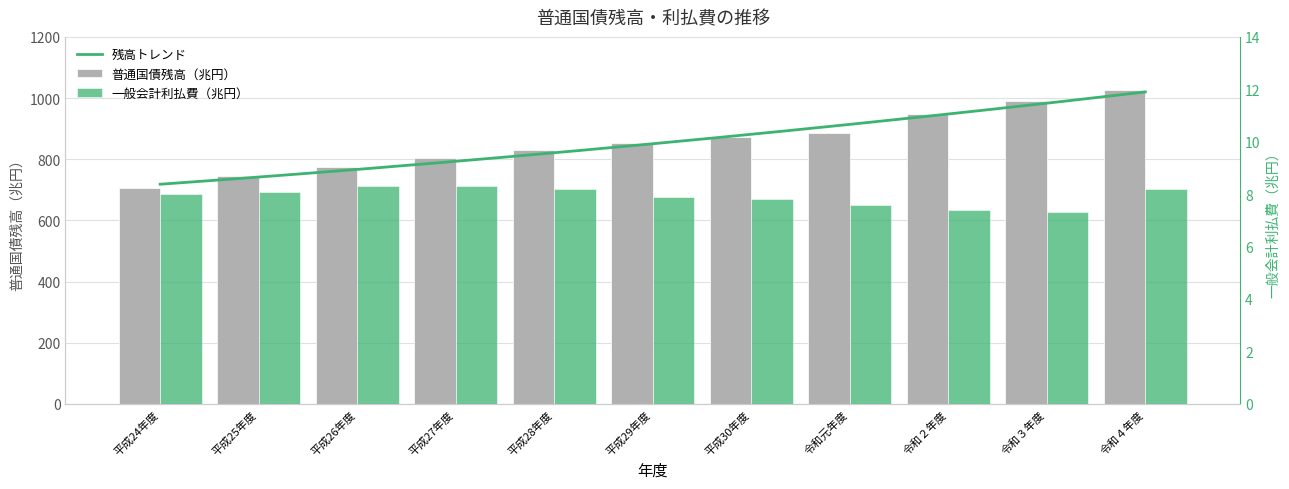

Which category has the lowest value in the 一般会計利払費（兆円） series?

令和３年度